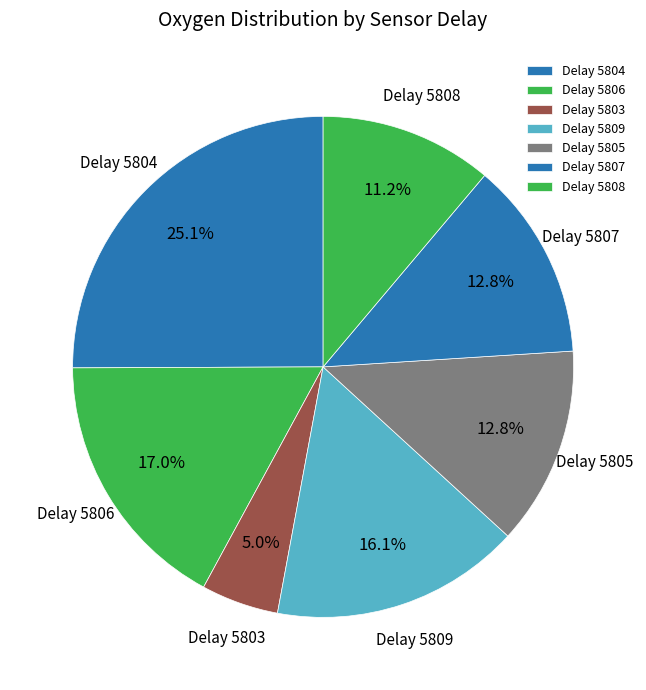

Which category has the biggest portion of the pie?

Delay 5804